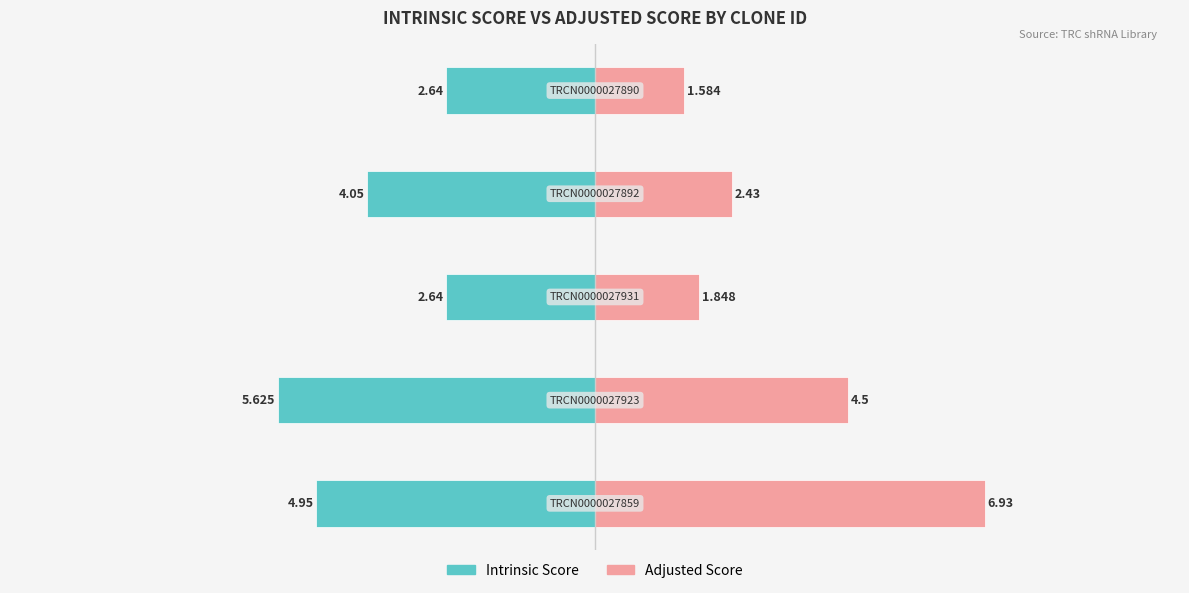

Reading right to left, transcribe all the data shown in this chart.

Intrinsic Score: -2.6	-4.0	-2.6	-5.6	-5.0
Adjusted Score: 1.6	2.4	1.8	4.5	6.9